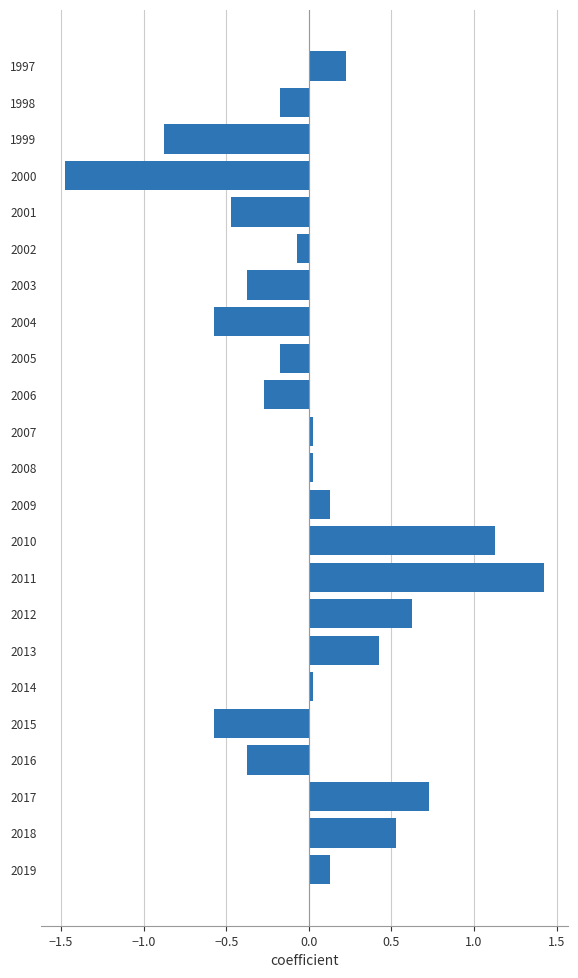

Count the number of categories in the chart.

23